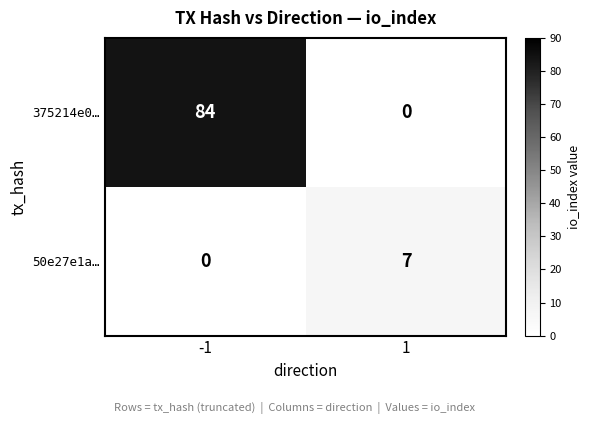

The 50e27e1a… series shows -2 at -1. True or false?

False